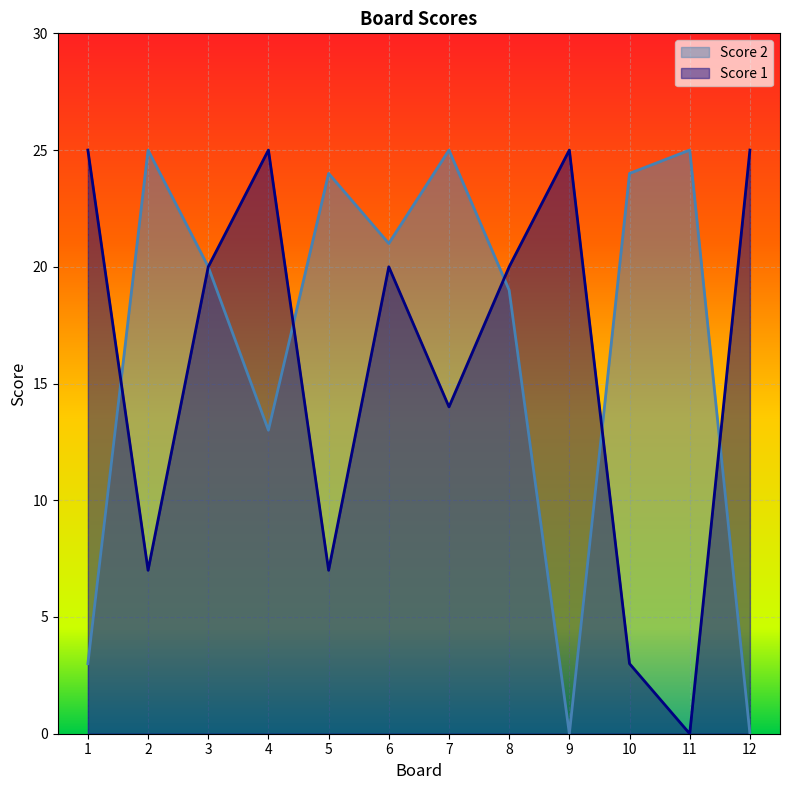

Rank the series at 6 from highest to lowest value.

Score 2, Score 1